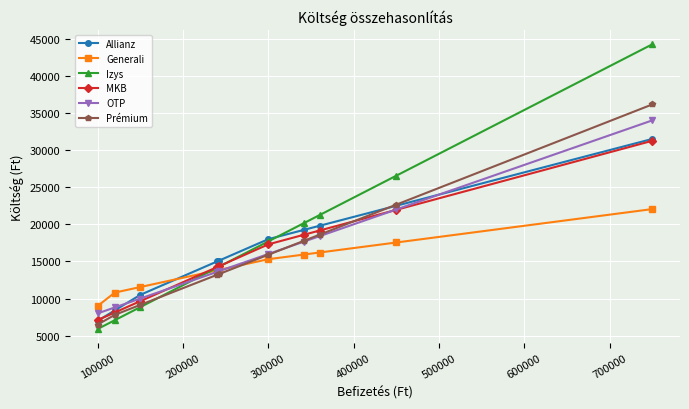

Which series ends up on top after the final intersection of Generali and Izys?

Izys